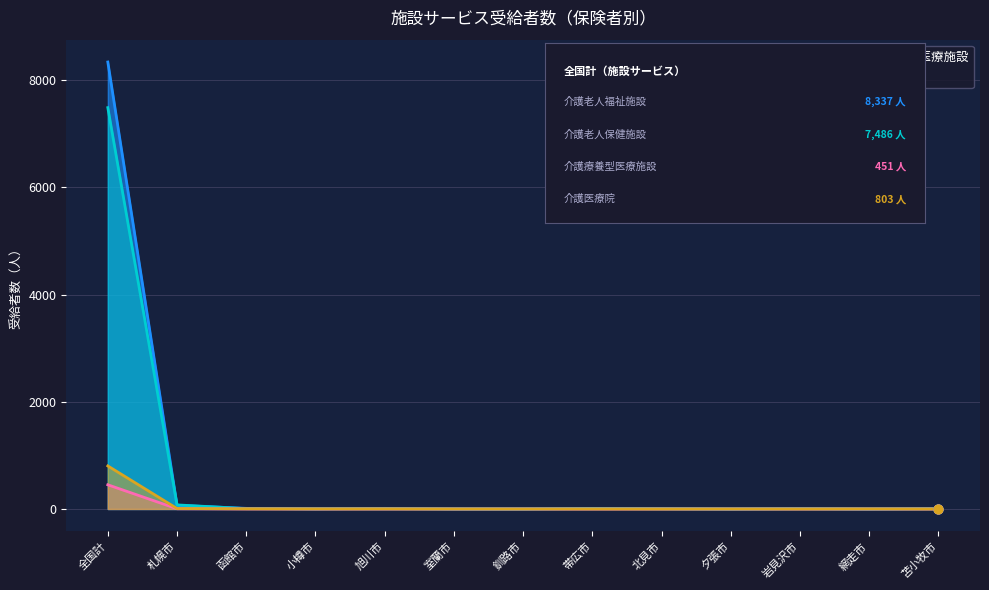

What are all the series names shown in the legend?

介護老人福祉施設, 介護老人保健施設, 介護療養型医療施設, 介護医療院